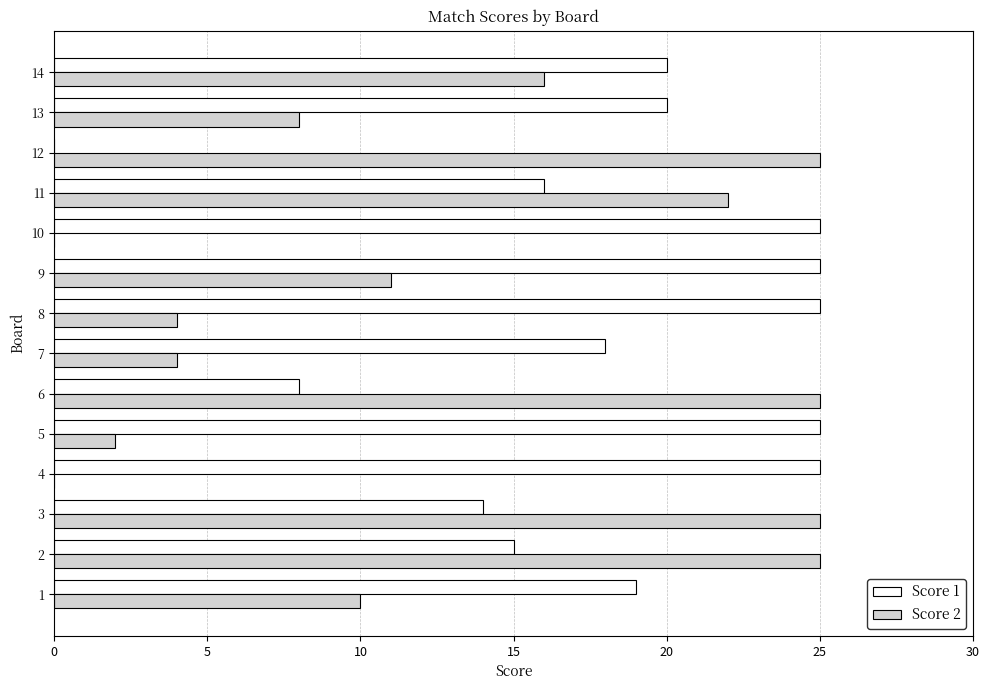

What is the maximum value shown in the chart?

25